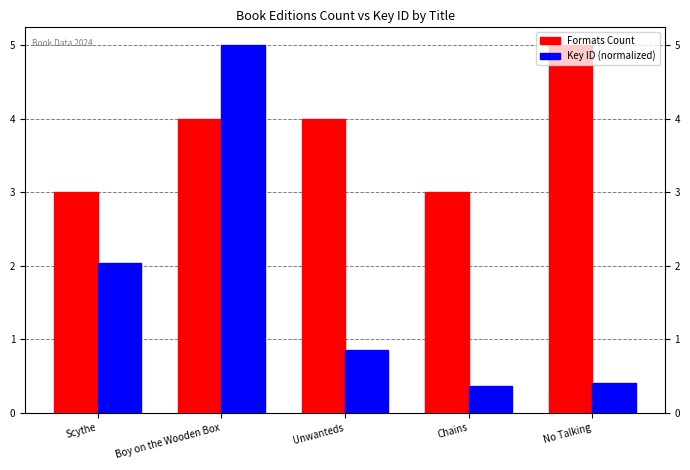

What is the total value across all series at Boy on the Wooden Box?

9.0